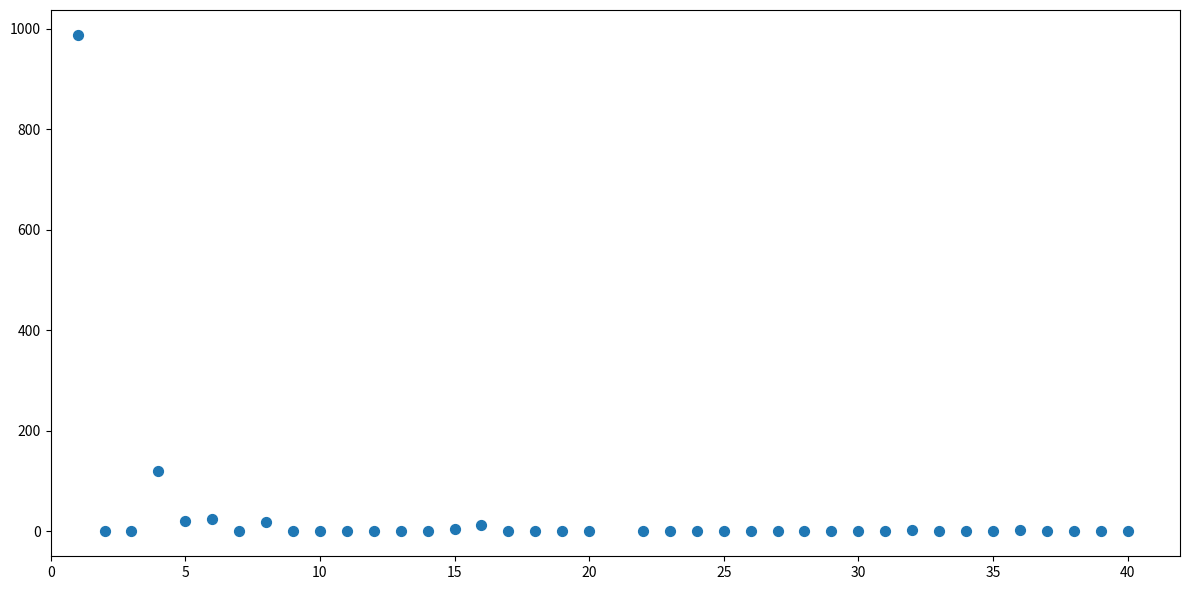

What Y value in the scatter plot is closest to 494?

120.0